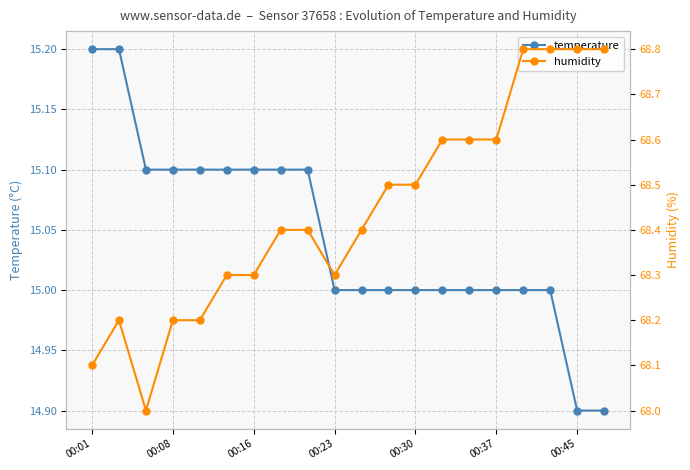

What is the highest value of the temperature series?

15.2